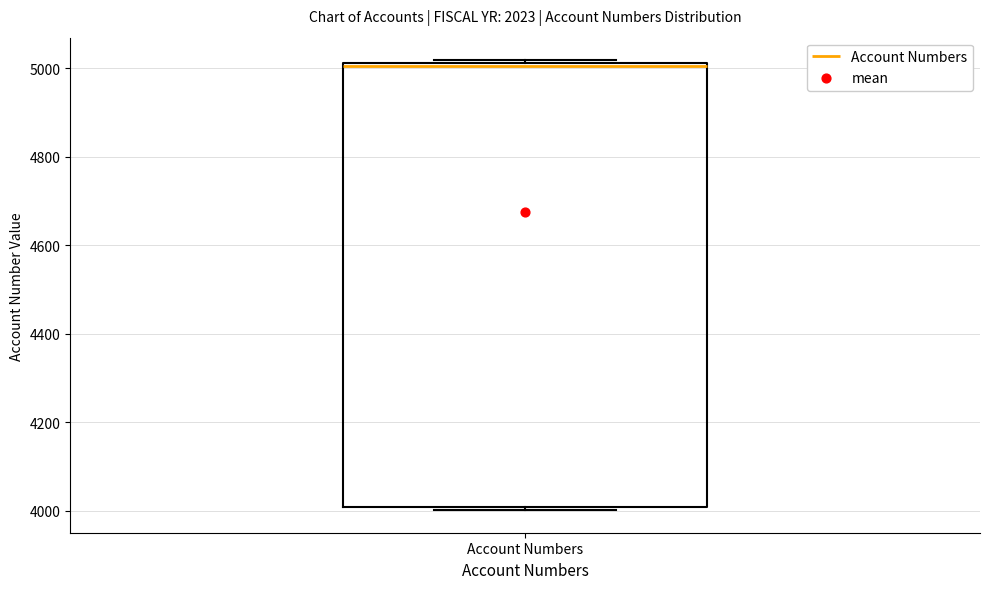

Transcribe this box plot: give where the median line is, the range the box spans, and where the two whiskers end, as read against the y-axis. The values are not printed on the chart, so give them approximately, as read against the axis.

median 5000, box 4000 to 5020, whiskers 4000 (just below the box's lower edge) to 5020 (just above the box's upper edge)